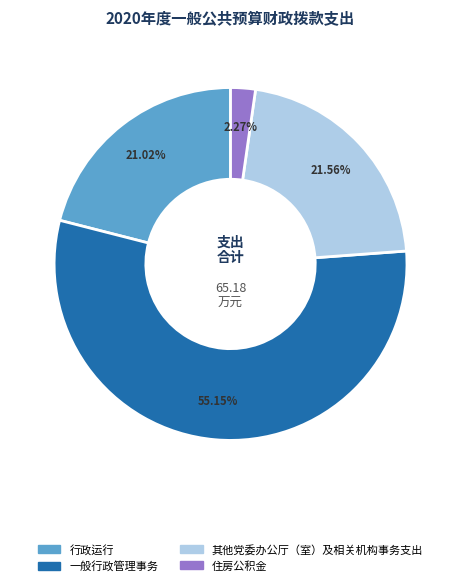

Is there a majority slice in this chart?

Yes